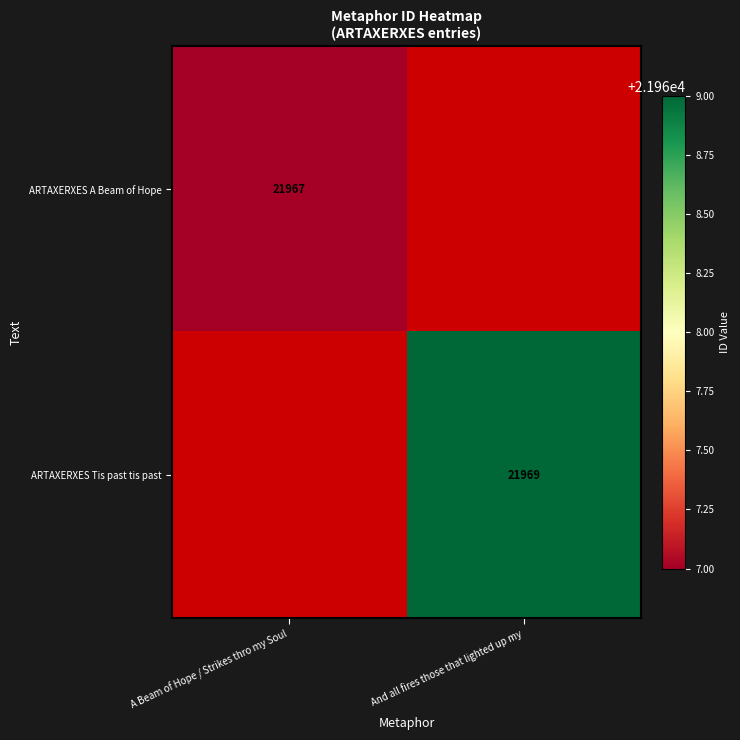

The ARTAXERXES Tis past tis past series shows 34533 at And all fires those that lighted up my. True or false?

False